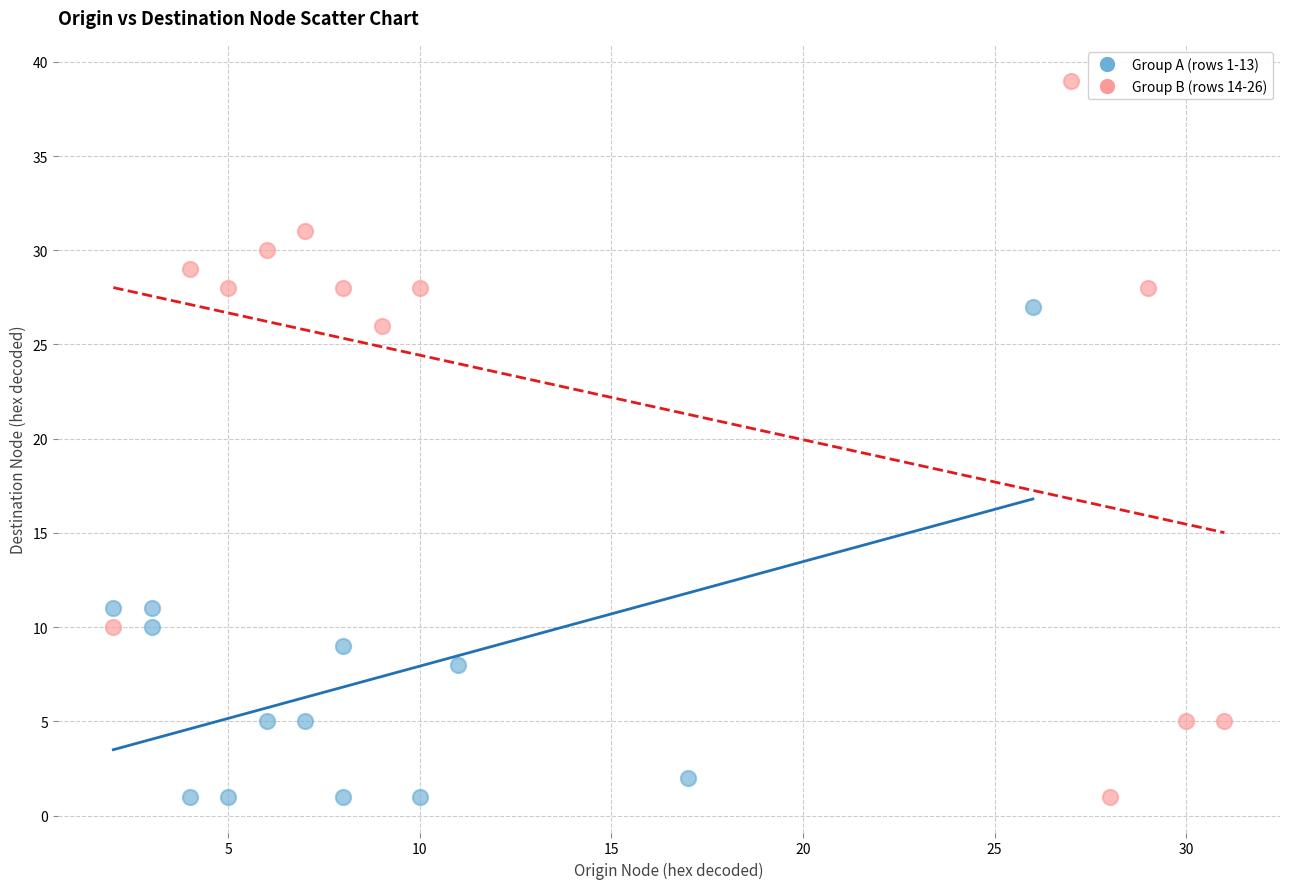

Which series has the widest spread of Y values?

Group B (rows 14-26)